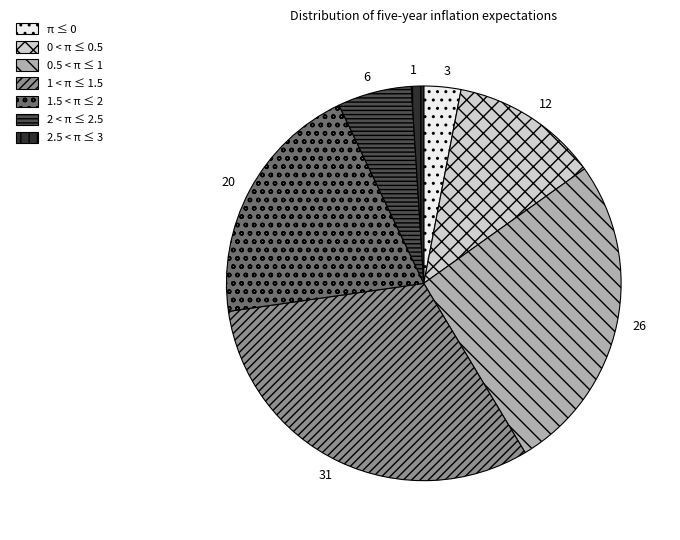

Is it true that π ≤ 0 is 12% of the pie?

False